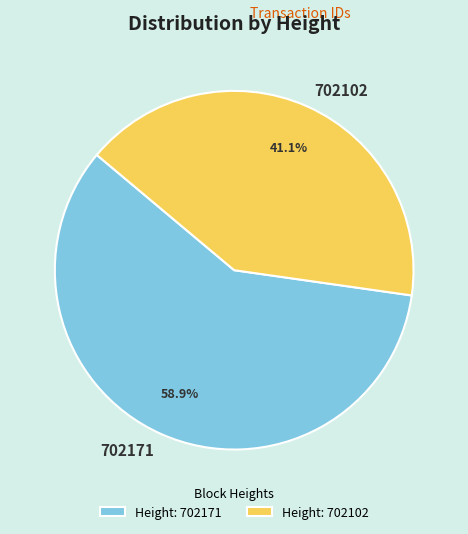

Which slice is the smallest?

702102